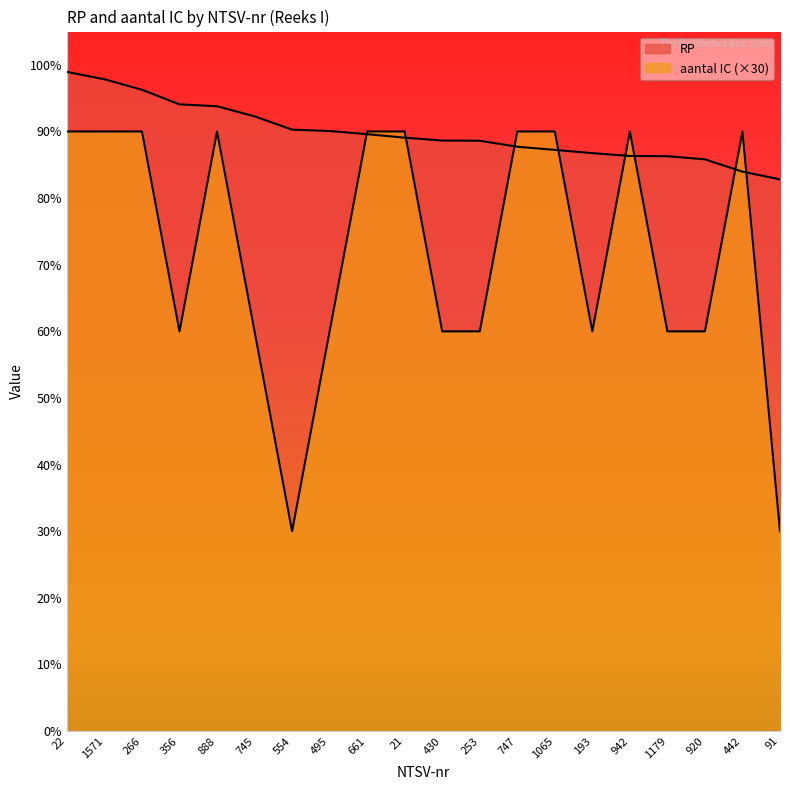

The aantal IC series shows 30.0 at 554. True or false?

True